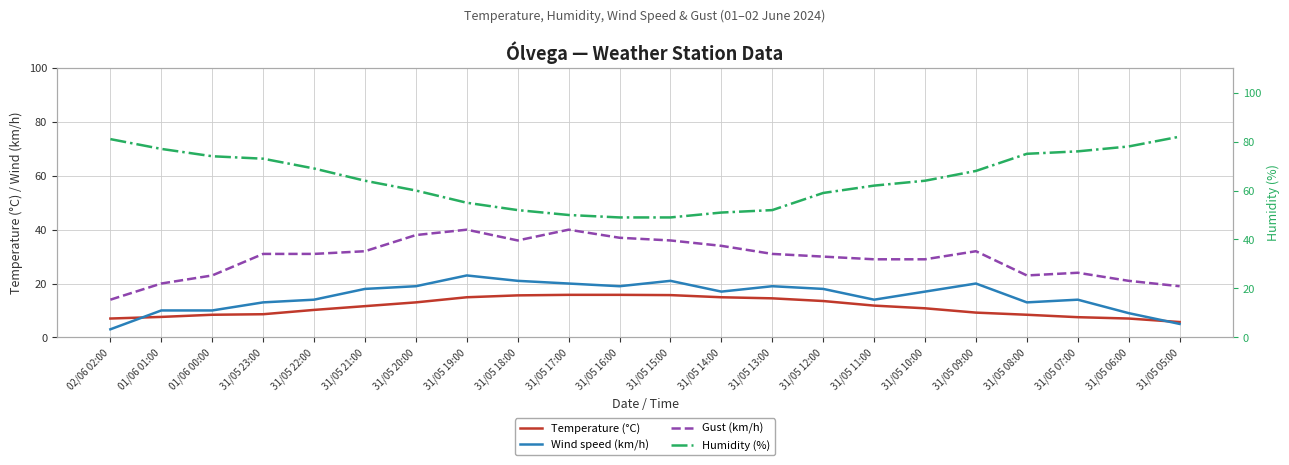

In Wind speed (km/h), how many points are lower than both neighbors (excluding endpoints)?

4